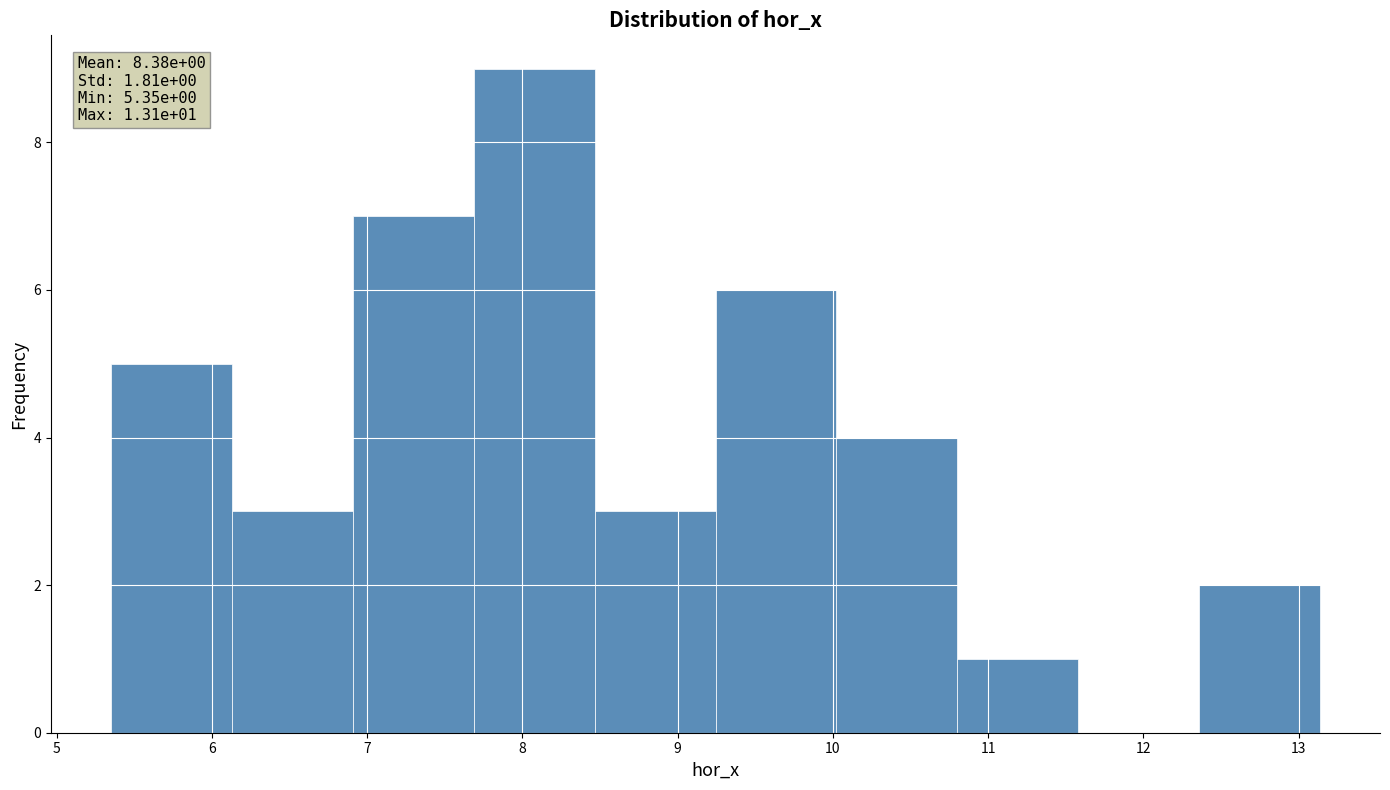

Over which range of the x-axis is the bar tallest?

7.7 to 8.5